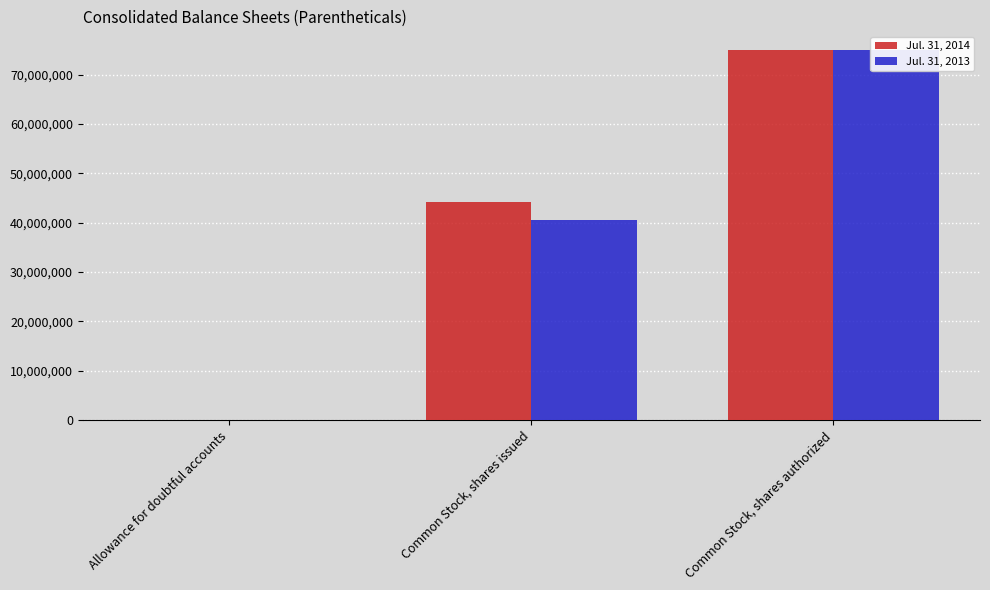

The Jul. 31, 2014 series shows 75000000 at Common Stock, shares authorized. True or false?

True